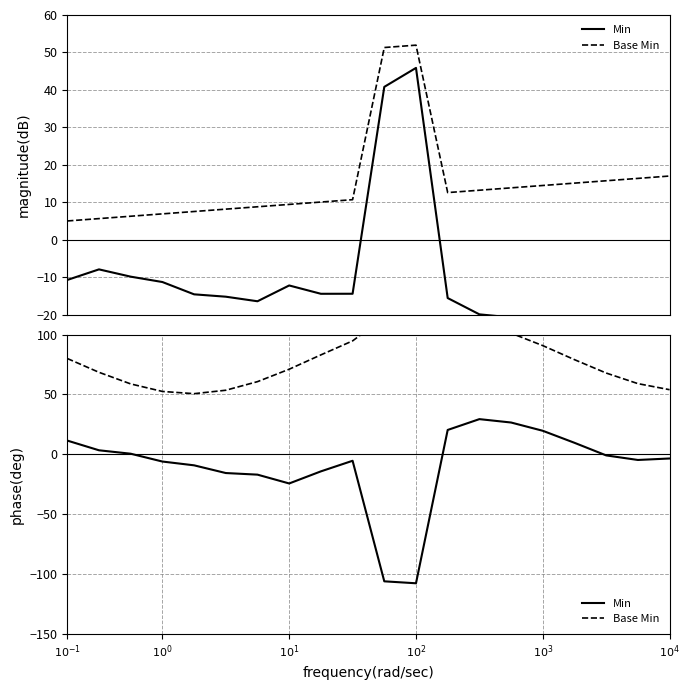

Count the number of data series in this chart.

2